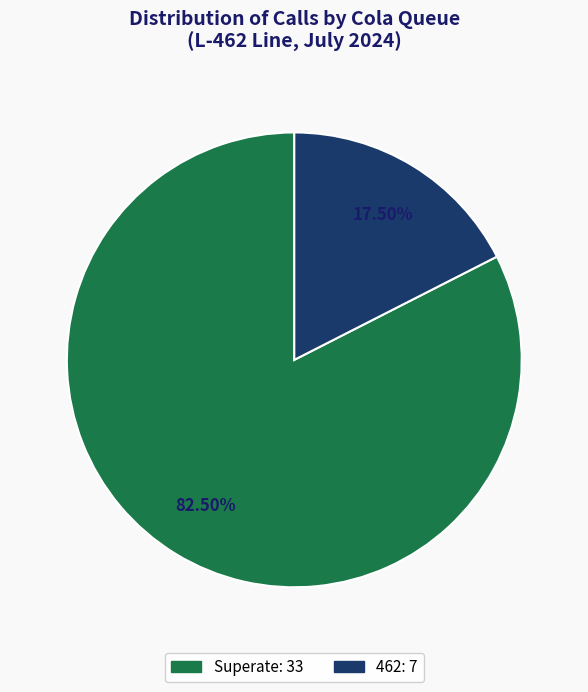

Does any single category account for the majority?

Yes